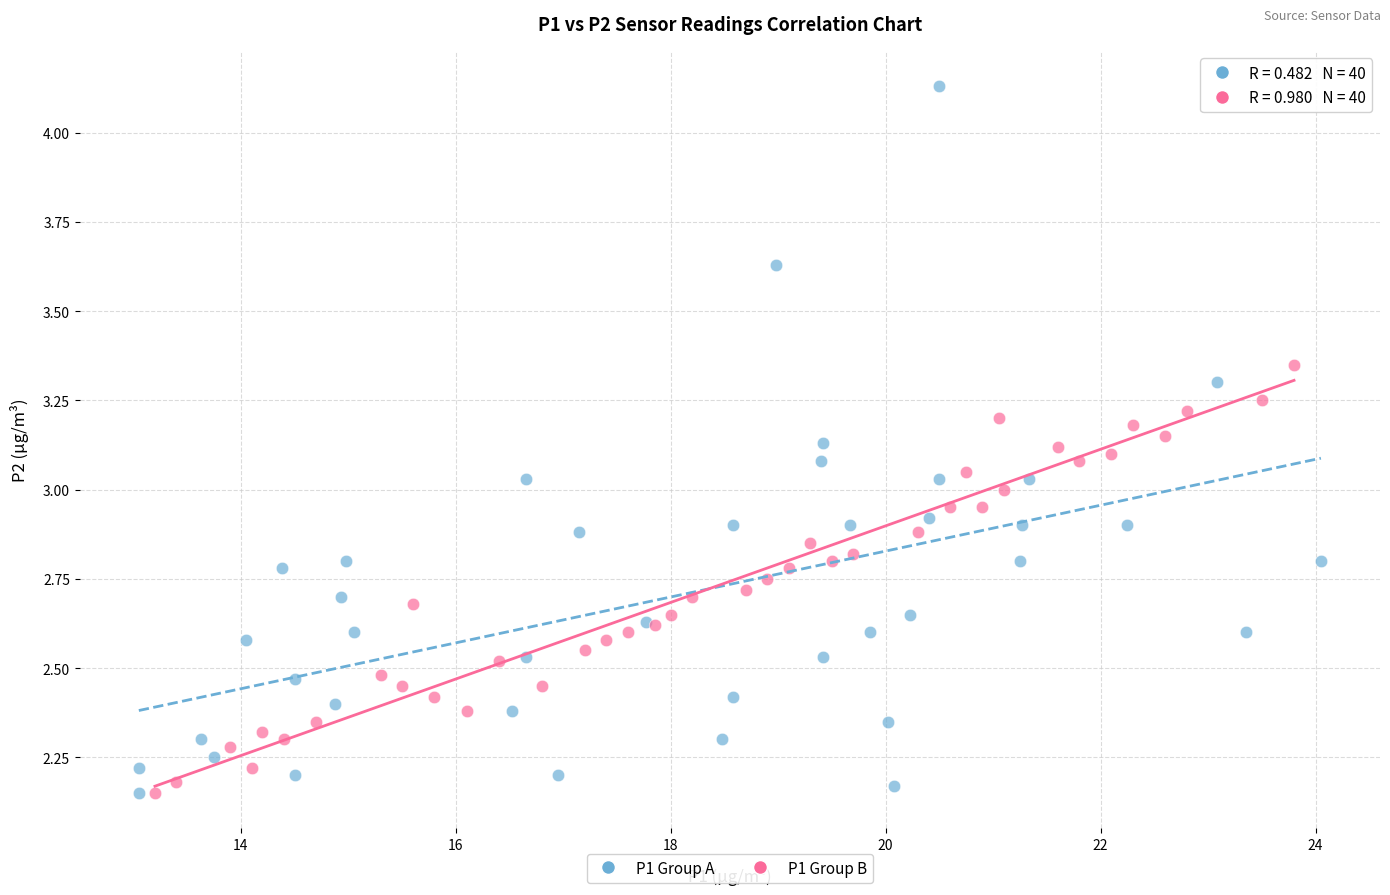

Which series contains the highest Y value?

P1 Group A